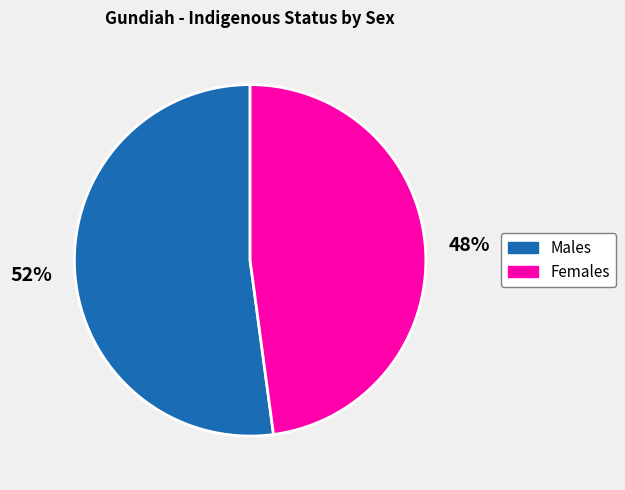

Rank the categories by value from highest to lowest.

Males, Females